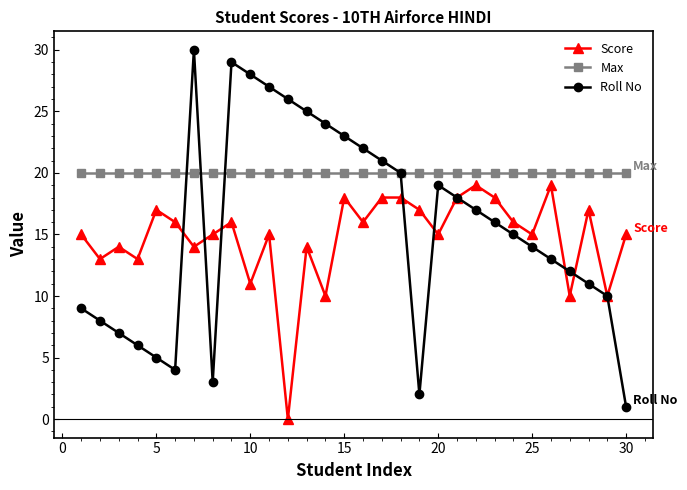

True or false: Score and Max intersect in this chart.

False